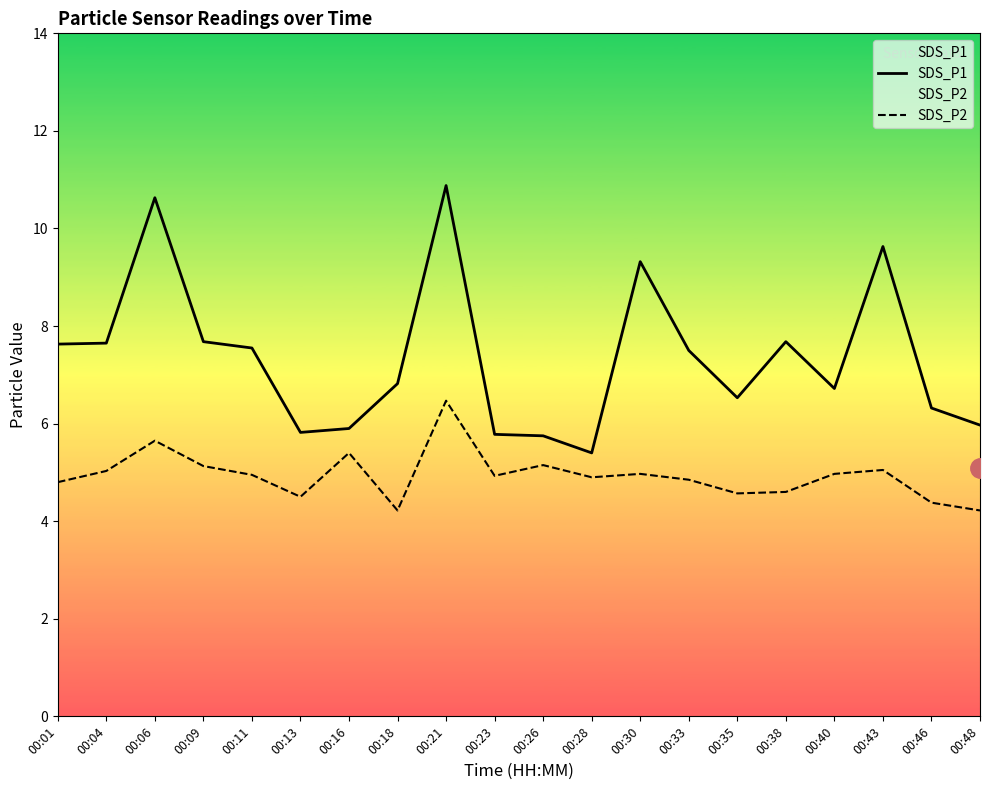

What is the difference between the maximum and minimum values in the SDS_P1 series?

5.5